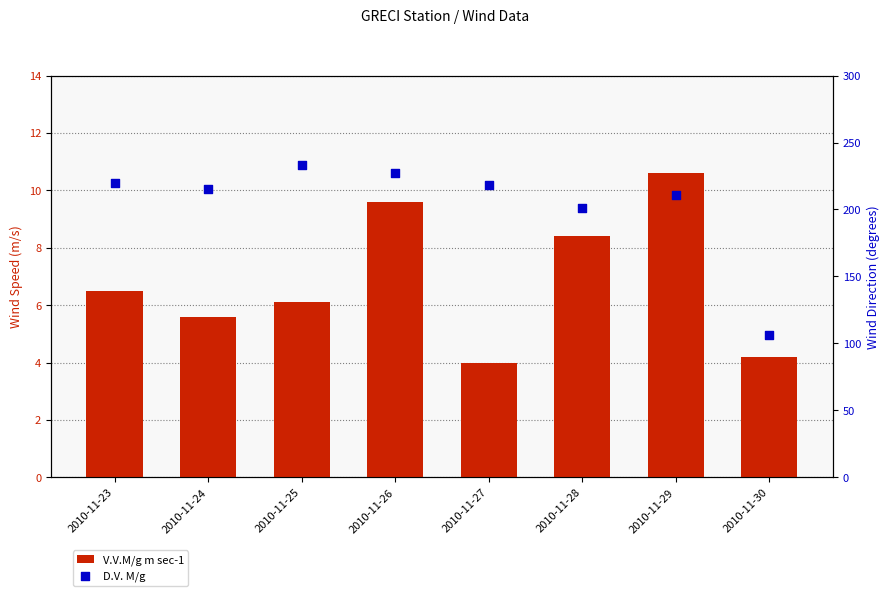

Which series contains the highest Y value?

D.V. M/g